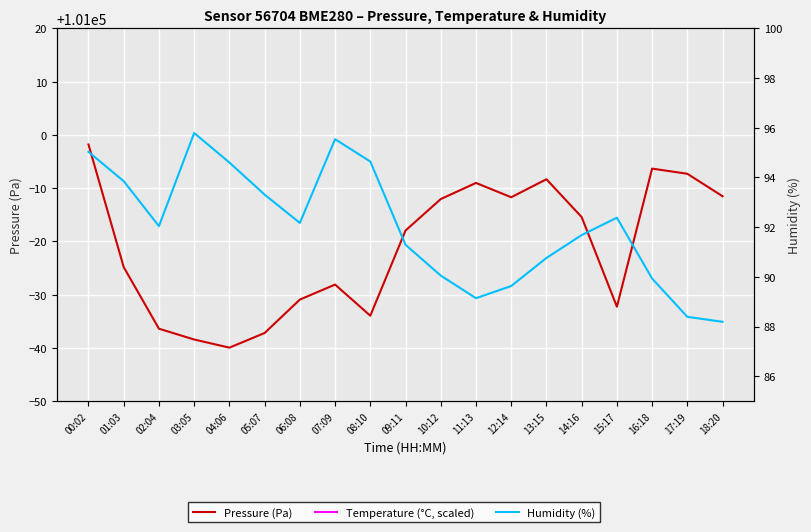

Reading left to right, what are all the values shown in this chart?

Pressure (Pa): 100998.2	100975.2	100963.6	100961.6	100960.0	100962.8	100969.1	100971.9	100966.0	100982.0	100987.9	100991.0	100988.3	100991.7	100984.6	100967.7	100993.7	100992.7	100988.5
Temperature (°C, scaled): 105850.0	105460.0	106050.0	105750.0	105960.0	106120.0	106330.0	105620.0	105890.0	106230.0	106020.0	106530.0	106450.0	106320.0	106150.0	105810.0	105650.0	106510.0	106670.0
Humidity (%): 95.0	93.8	92.0	95.8	94.6	93.3	92.2	95.5	94.6	91.3	90.0	89.1	89.6	90.8	91.7	92.4	89.9	88.4	88.2